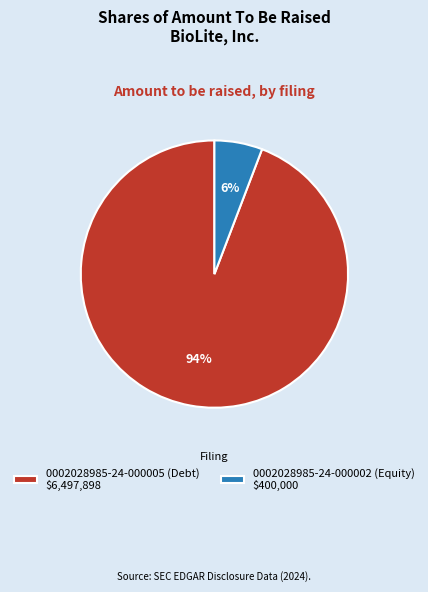

Which has a higher value, 0002028985-24-000002 (Equity) or 0002028985-24-000005 (Debt)?

0002028985-24-000005 (Debt)